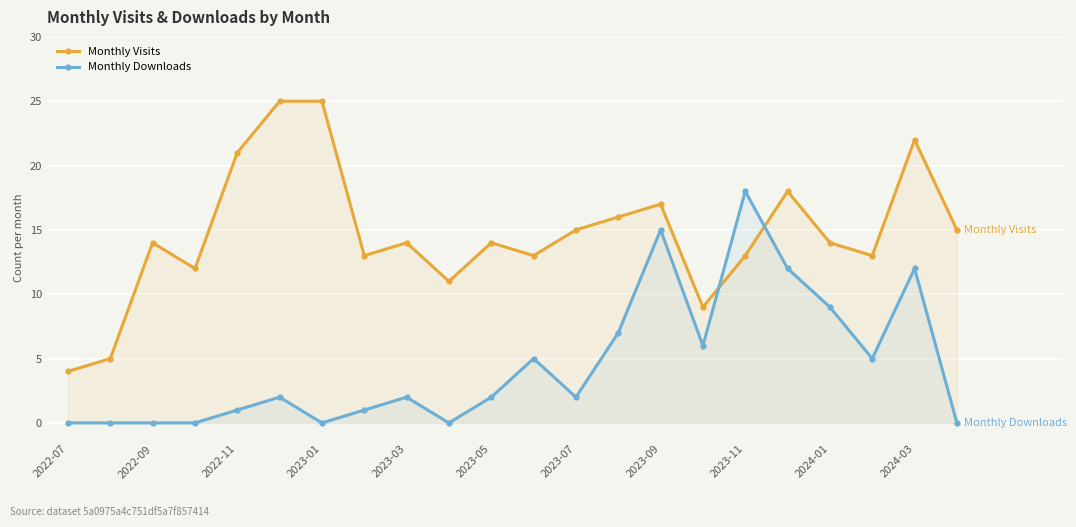

True or false: Monthly Downloads has more than 0 points higher than both neighbors.

True